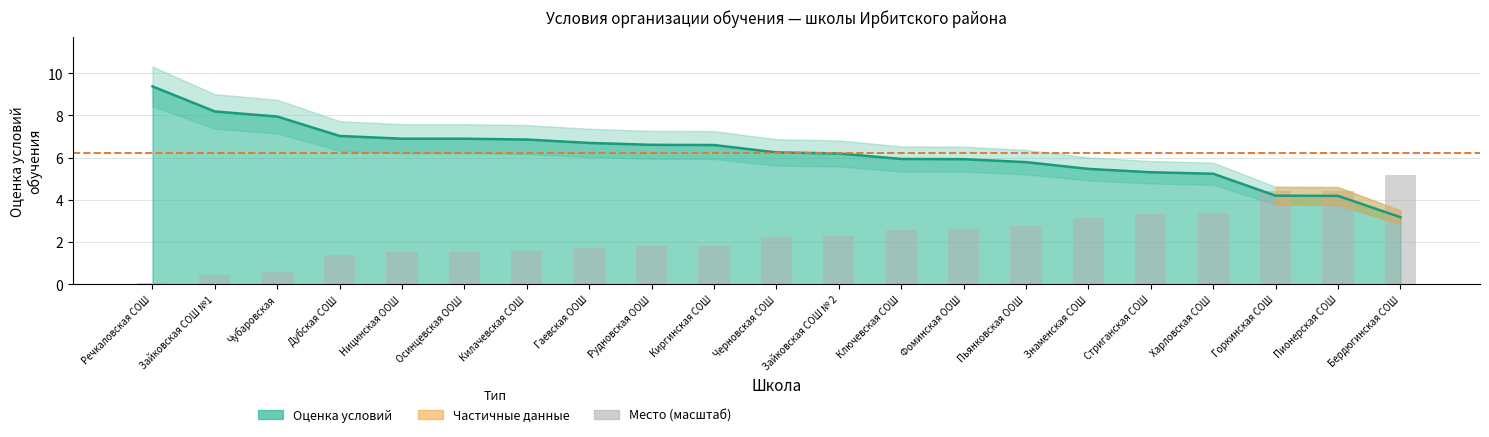

Between Ключевская СОШ and Черновская СОШ, which is larger?

Черновская СОШ